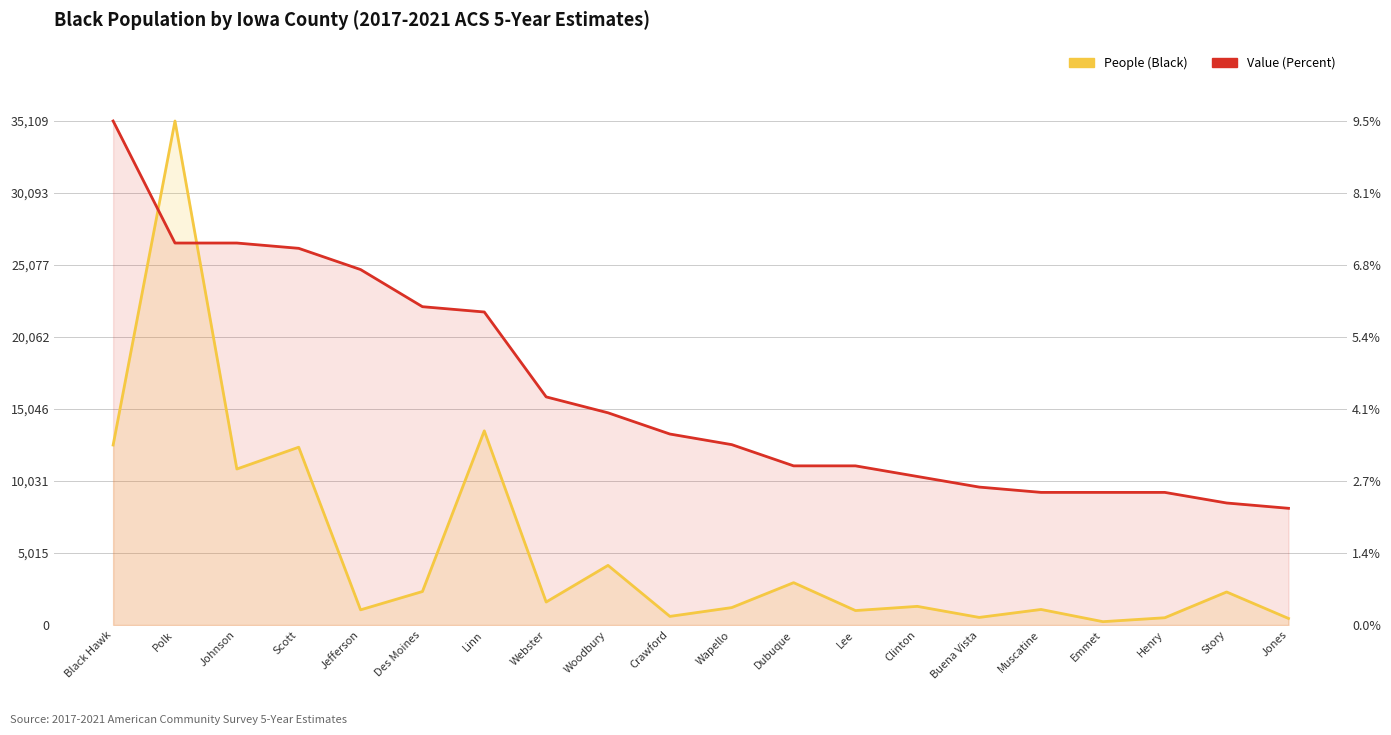

Which series ends up on top after the final intersection of Value (Percent) and People (Black)?

Value (Percent)